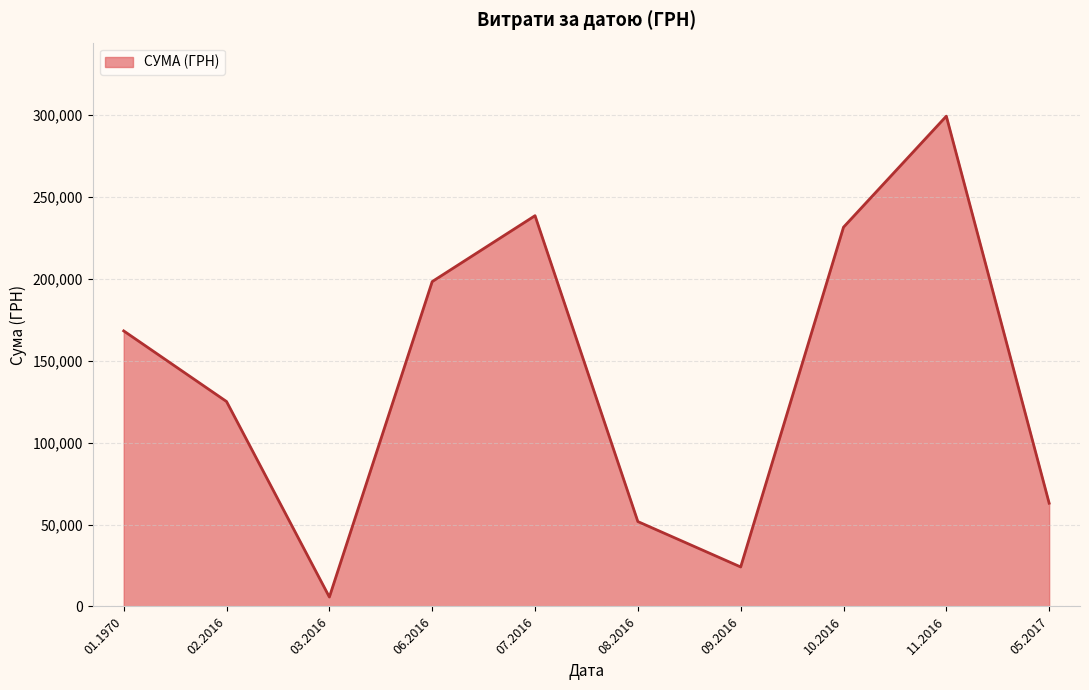

The value at 05.2017 is 63040.0. True or false?

True